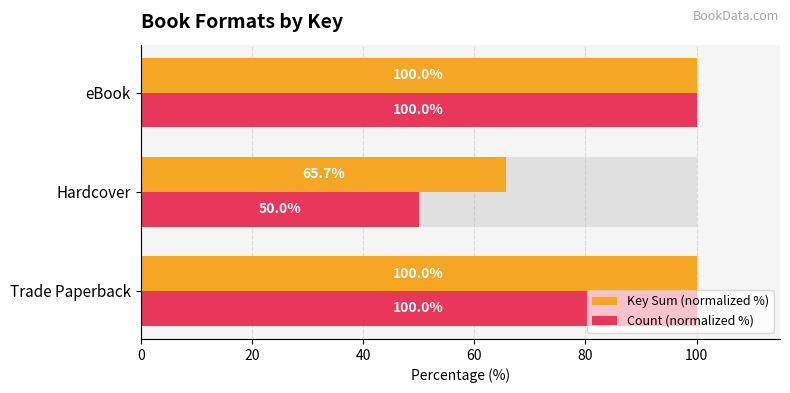

What is the minimum value for Key Sum (normalized %)?

65.7